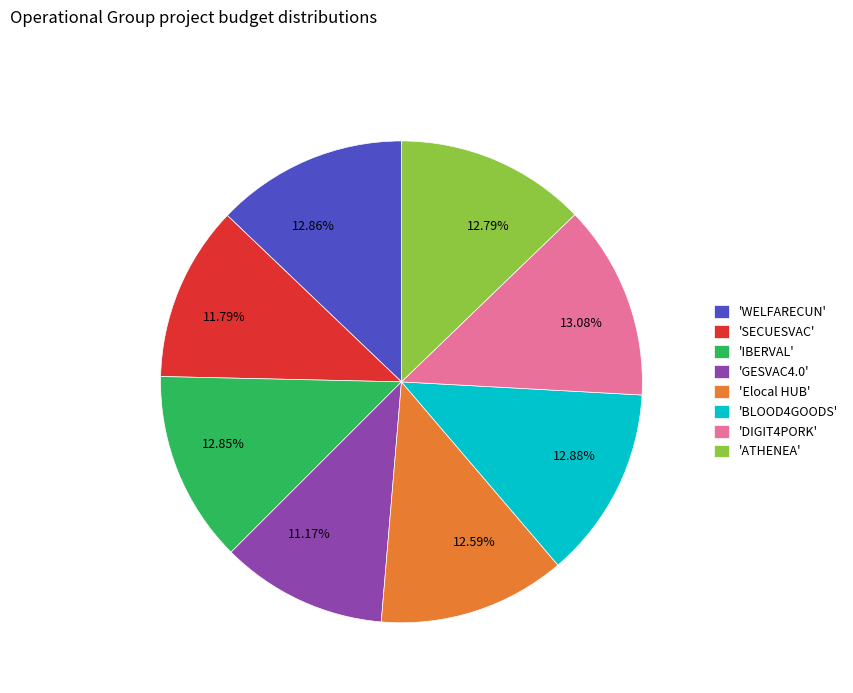

Does 11.79% represent more than half of the total?

No